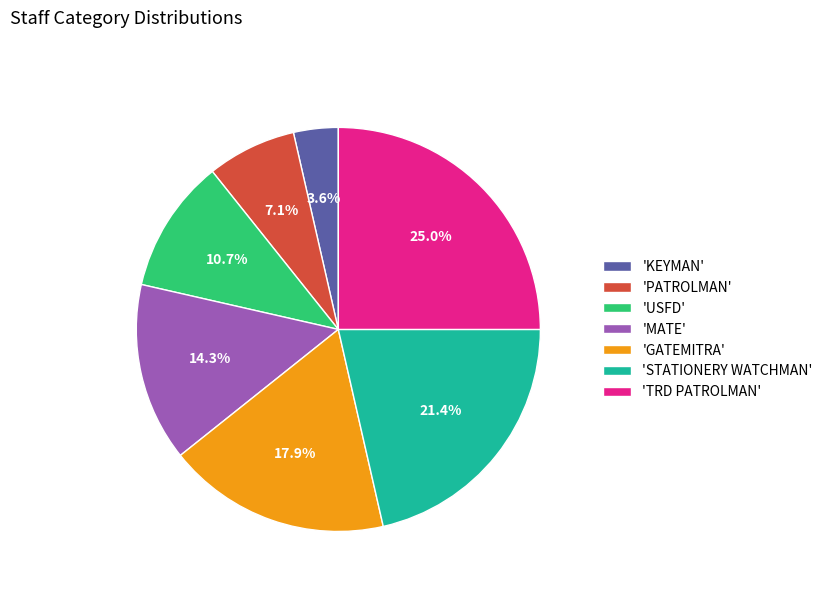

Is there a majority slice in this chart?

No